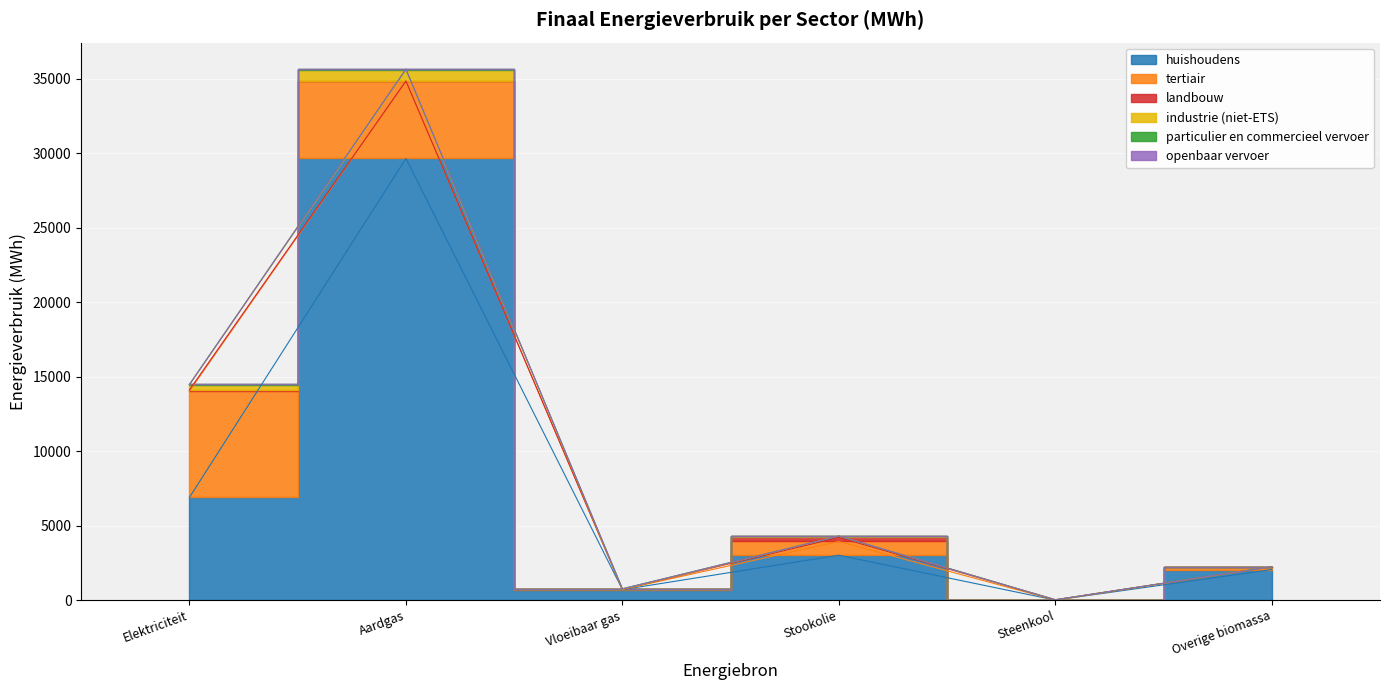

What is the difference between the maximum and minimum values in the particulier en commercieel vervoer series?

67.1